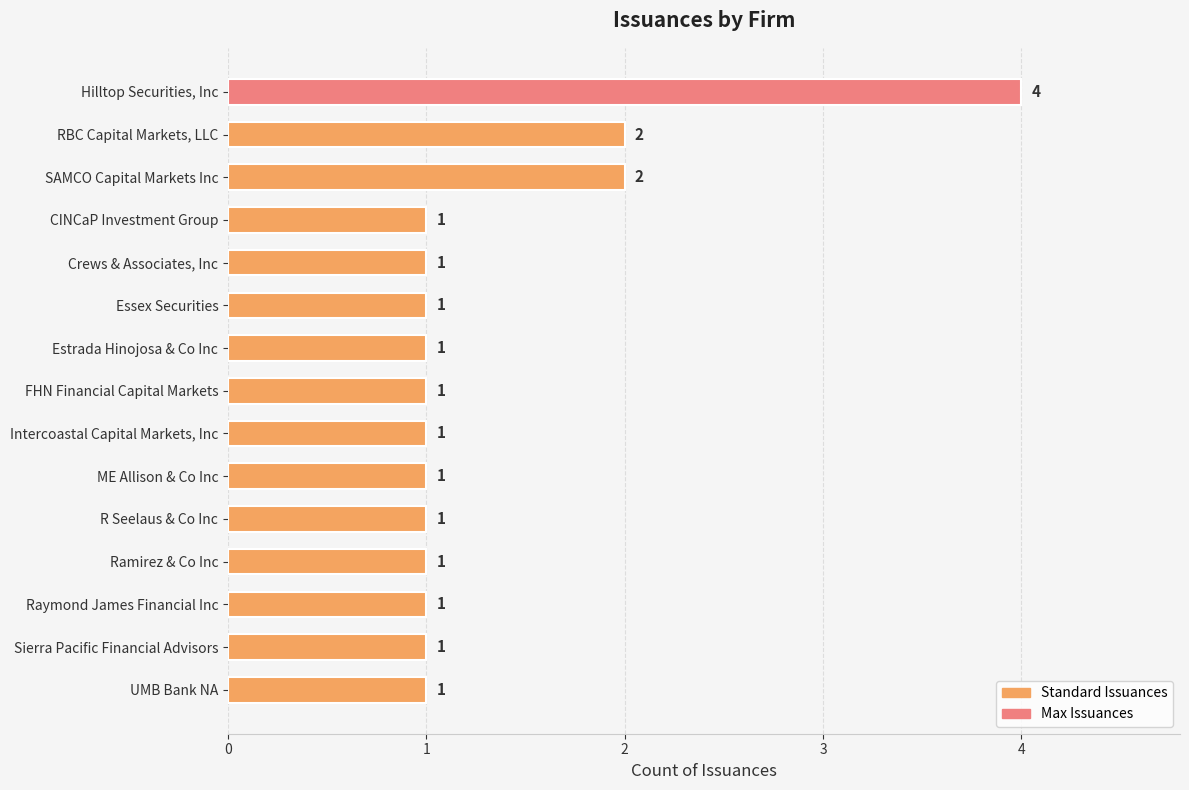

What is the difference between the maximum and minimum values?

3